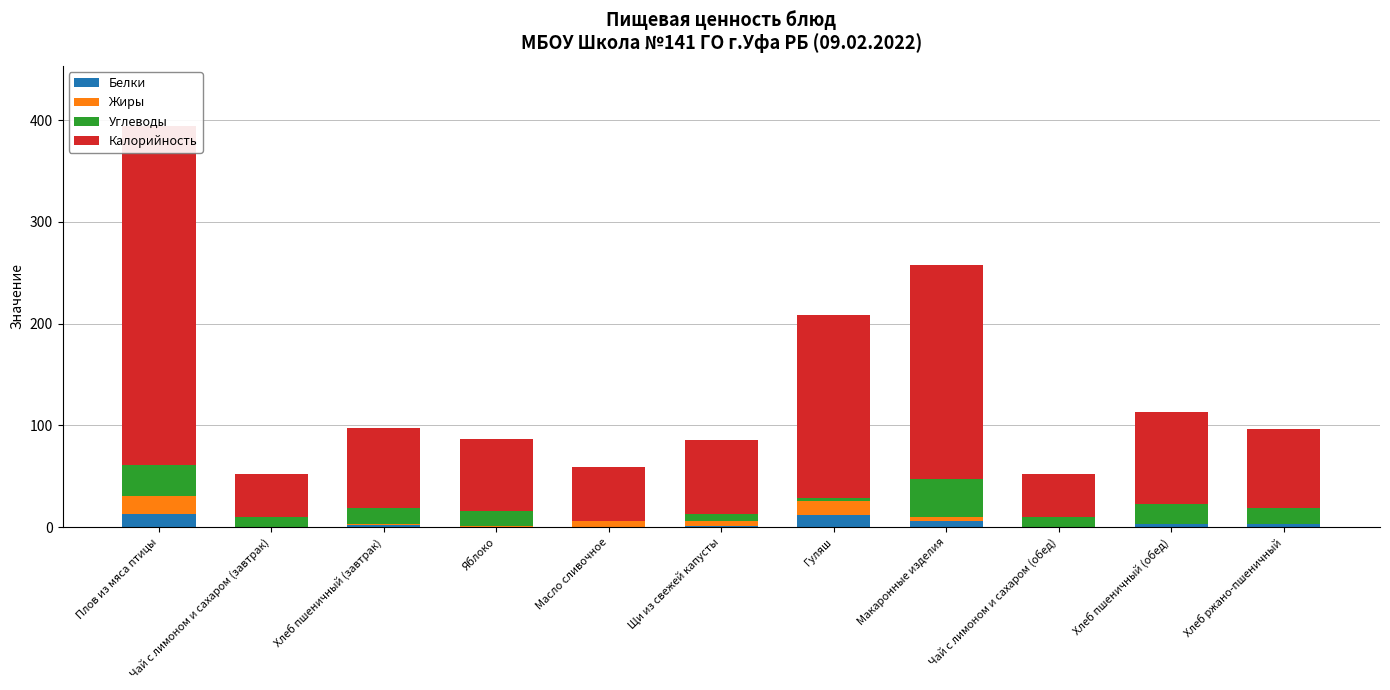

What is the approximate value of Углеводы at Хлеб пшеничный (обед)?

19.2